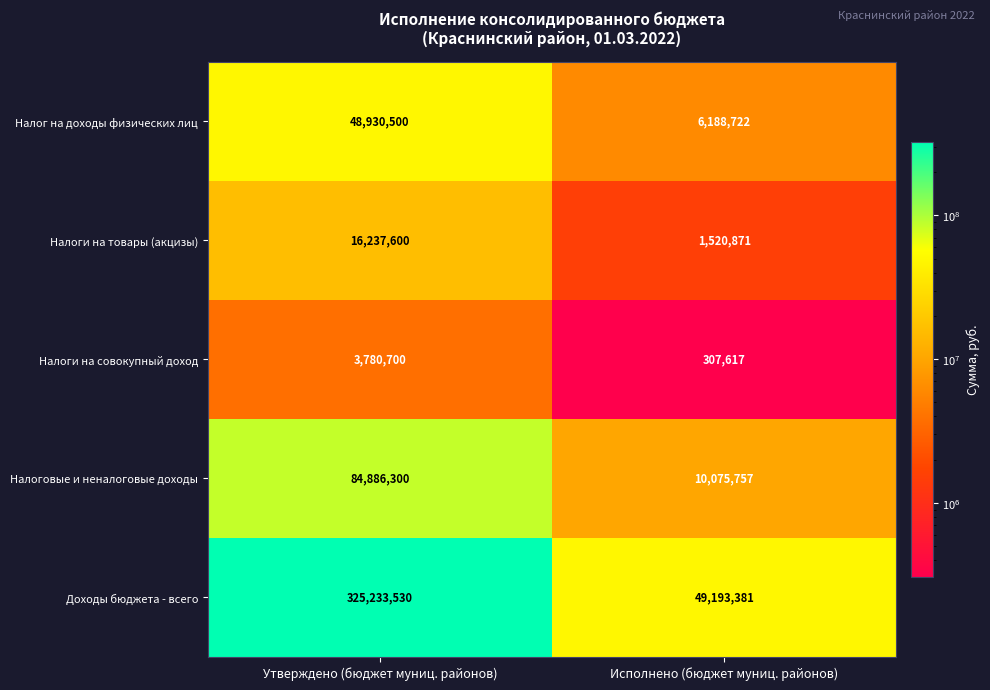

Which series has the widest spread of values?

Доходы бюджета - всего